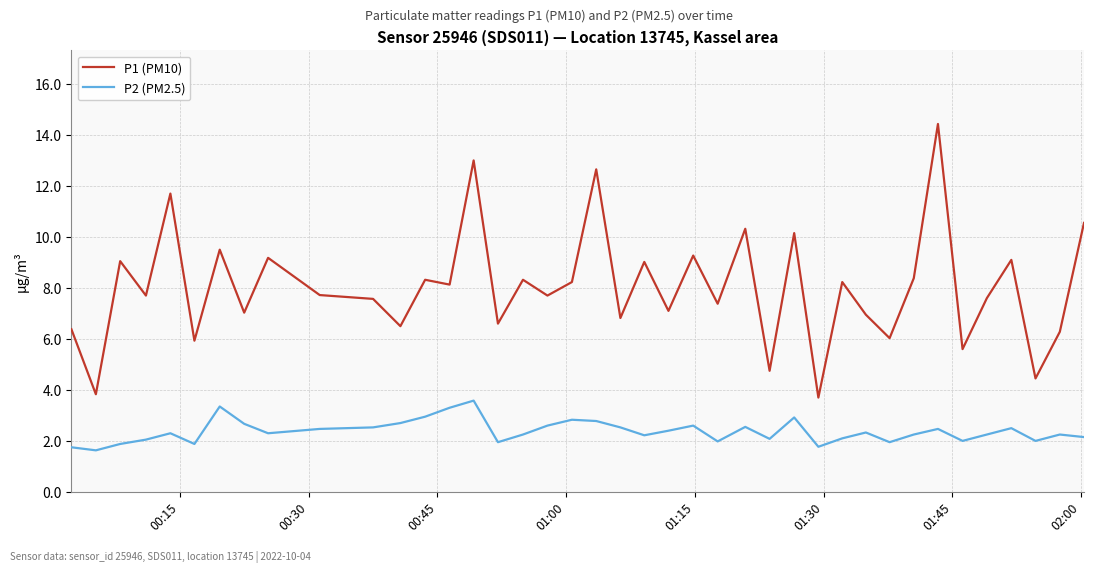

What is the difference between the maximum and minimum values in the P1 (PM10) series?

10.7